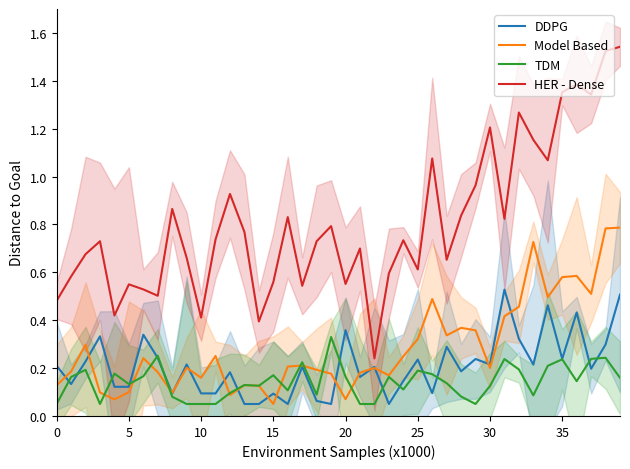

What is the label of the 28th point from the right?

12